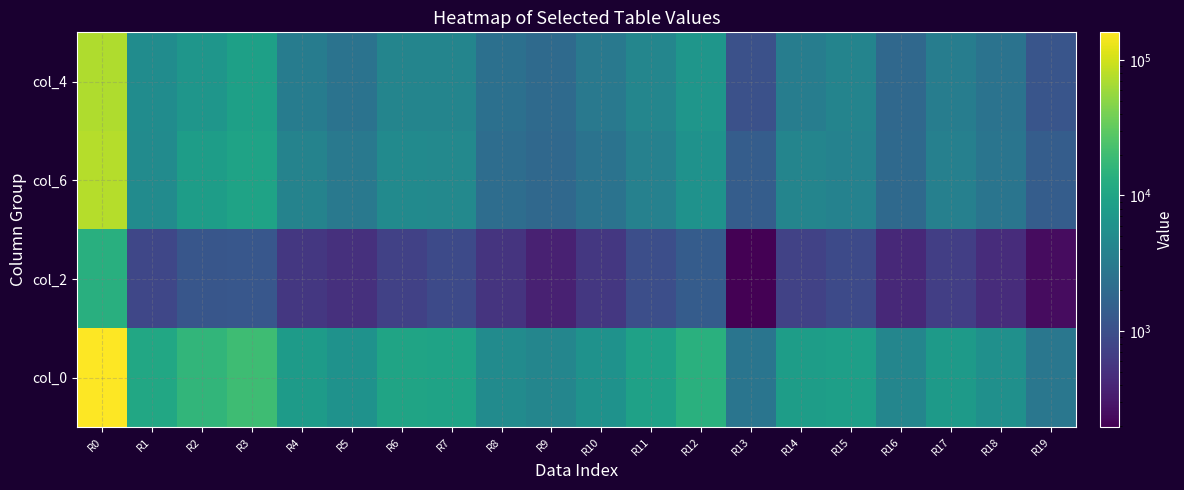

Which category has the lowest value across all series?

R13